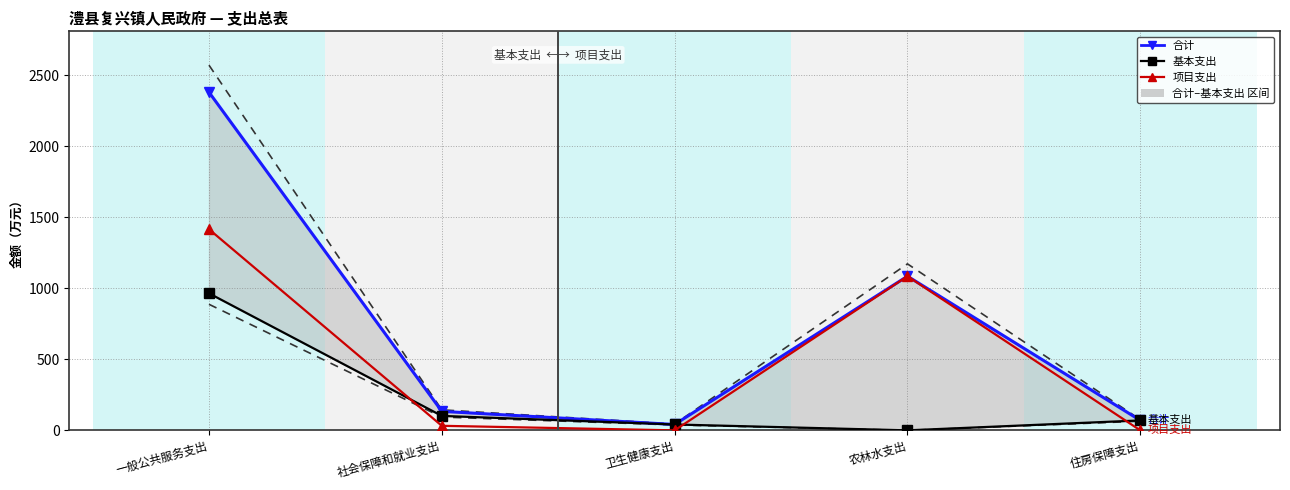

Rank the series by their average value, from lowest to highest.

基本支出, 项目支出, 合计